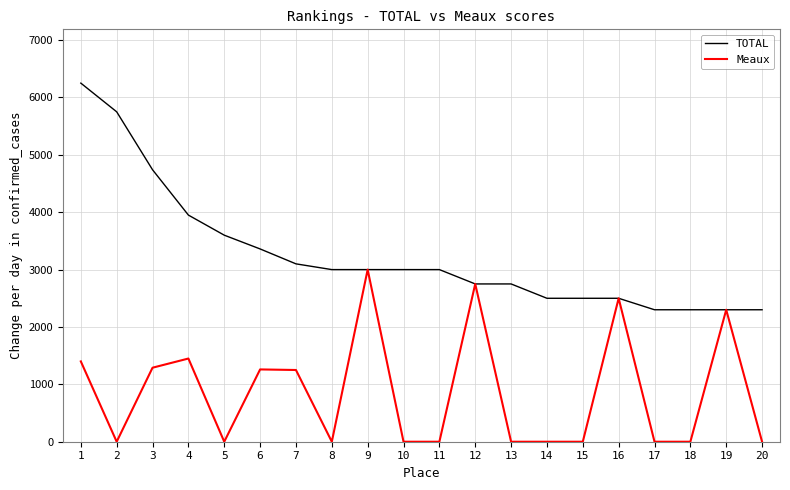

Read the TOTAL value at 6, to the nearest 50.

3350